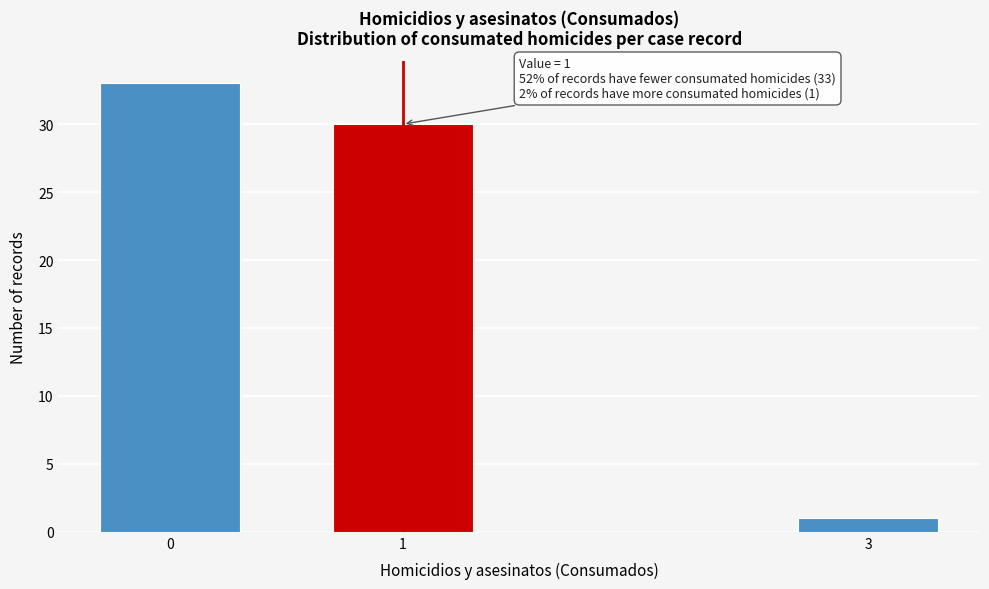

Reading left to right, list all the values displayed in this chart.

0=33	1=30	3=1